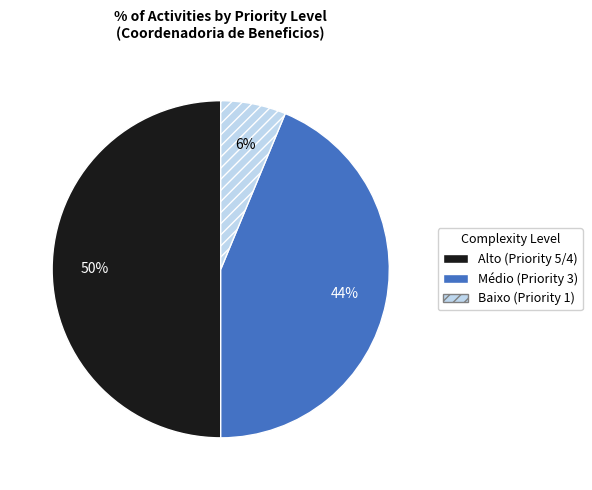

Does Baixo represent more than half of the total?

No